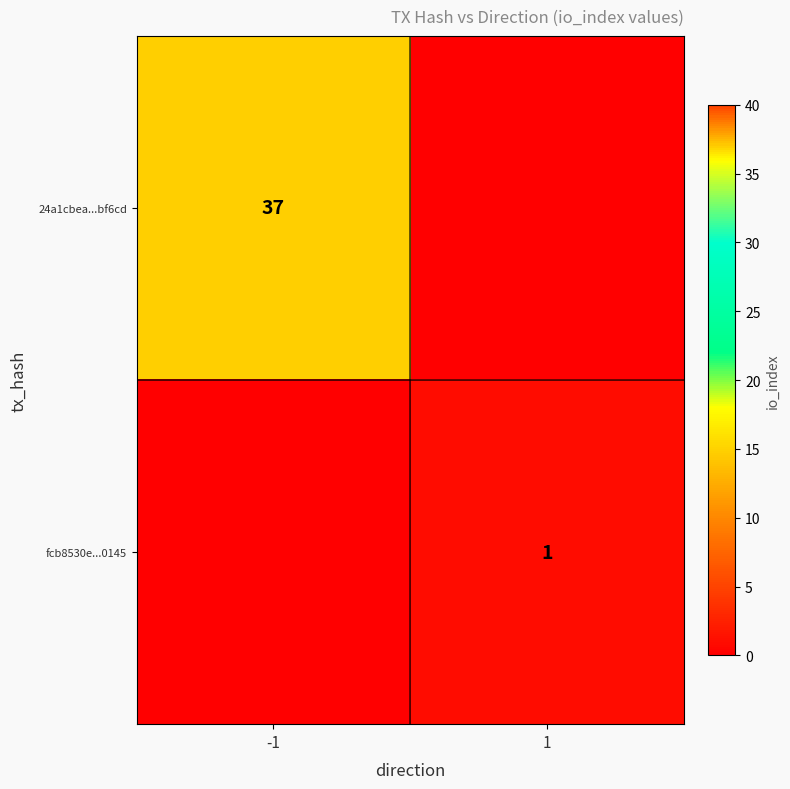

The fcb8530e...0145 series shows 1 at 1. True or false?

True